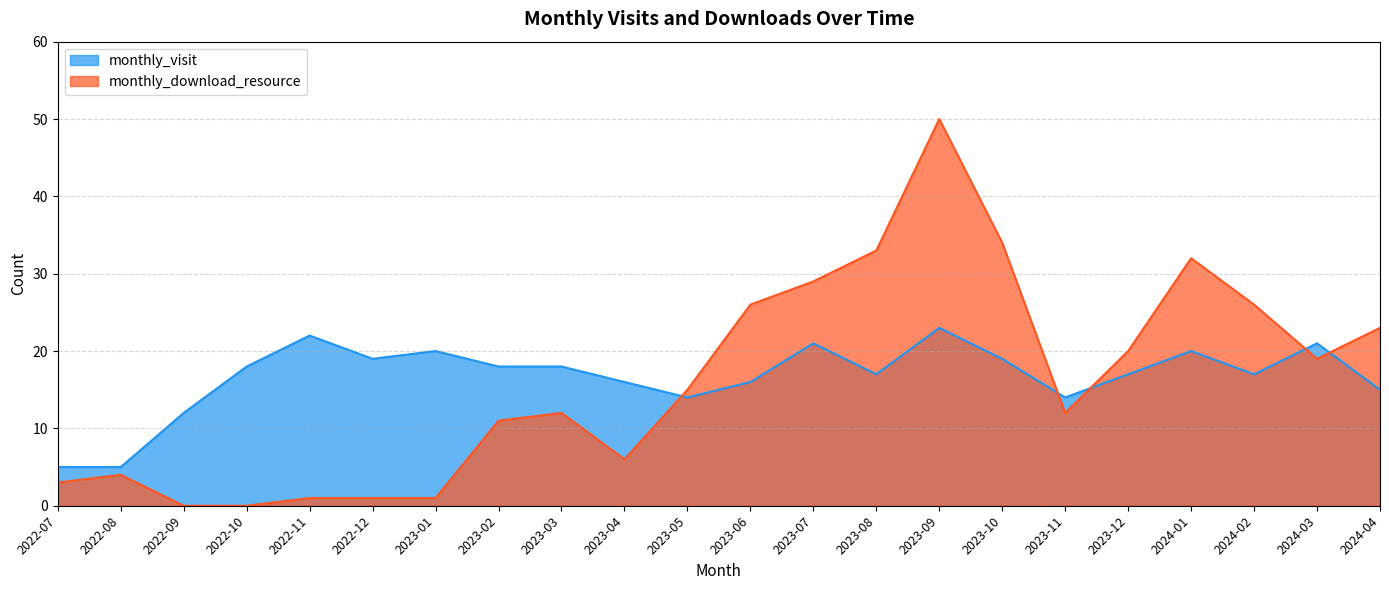

Which category has the lowest value across all series?

2022-09